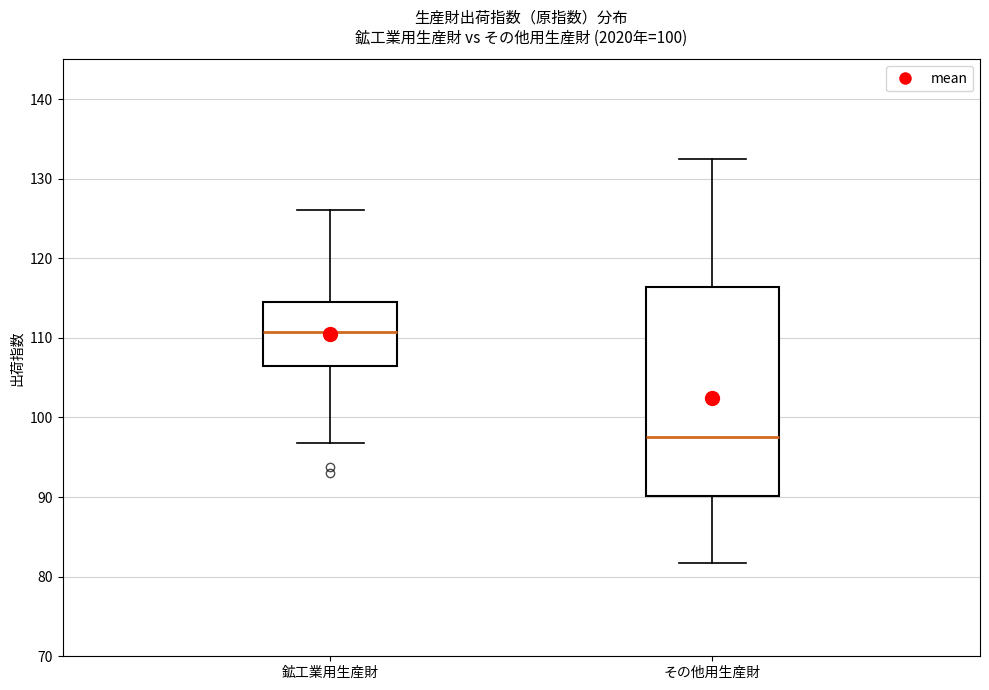

Which box is the tallest, from its lower edge to its upper edge?

その他用生産財